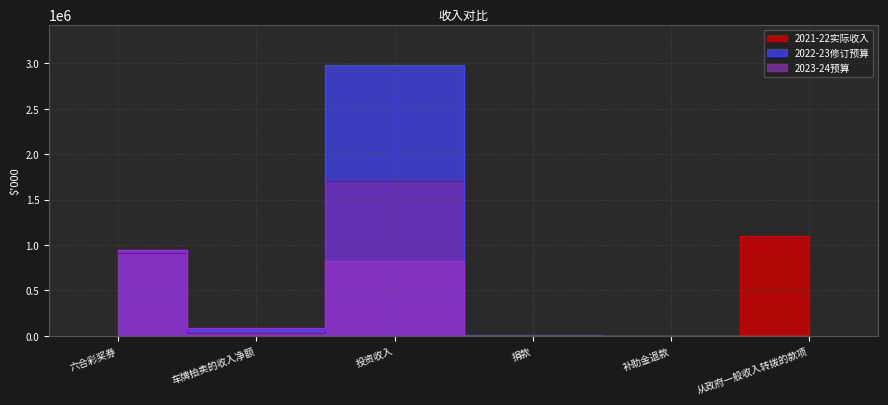

What is the approximate value of 2021-22实际收入 at 六合彩奖券, to the nearest 50?

915250